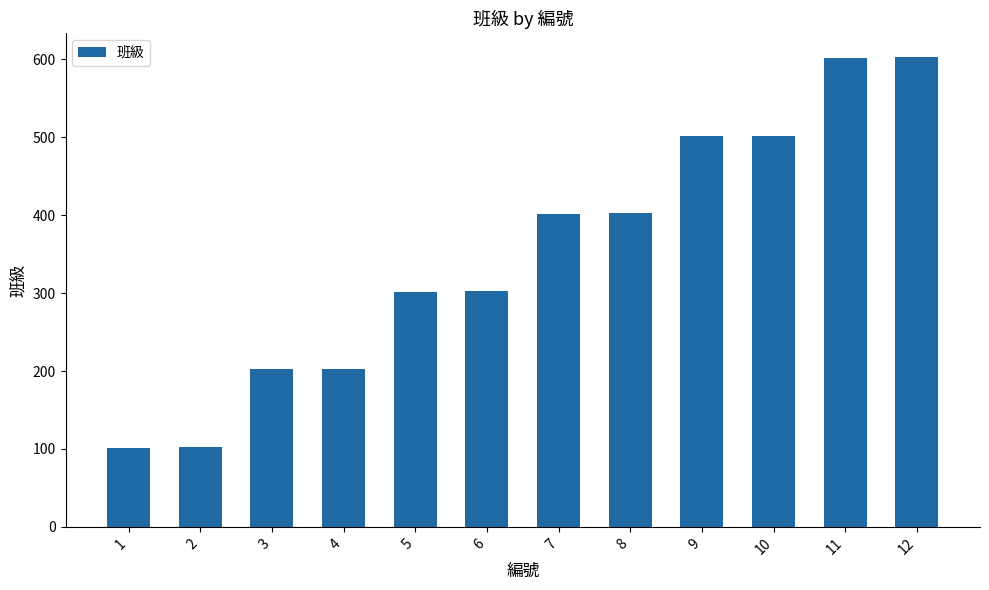

True or false: the data shows 21 at 2.

False